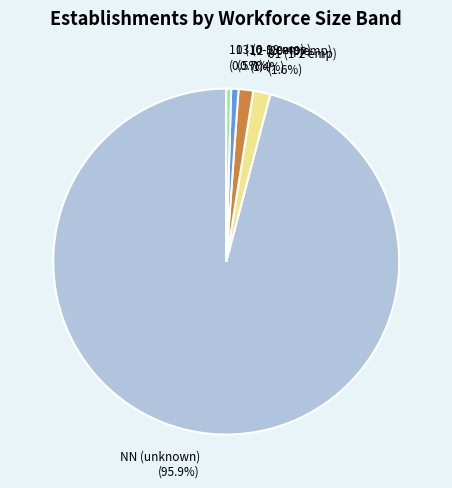

Does 11 (10-19 emp) (0.5%) represent more than half of the total?

No